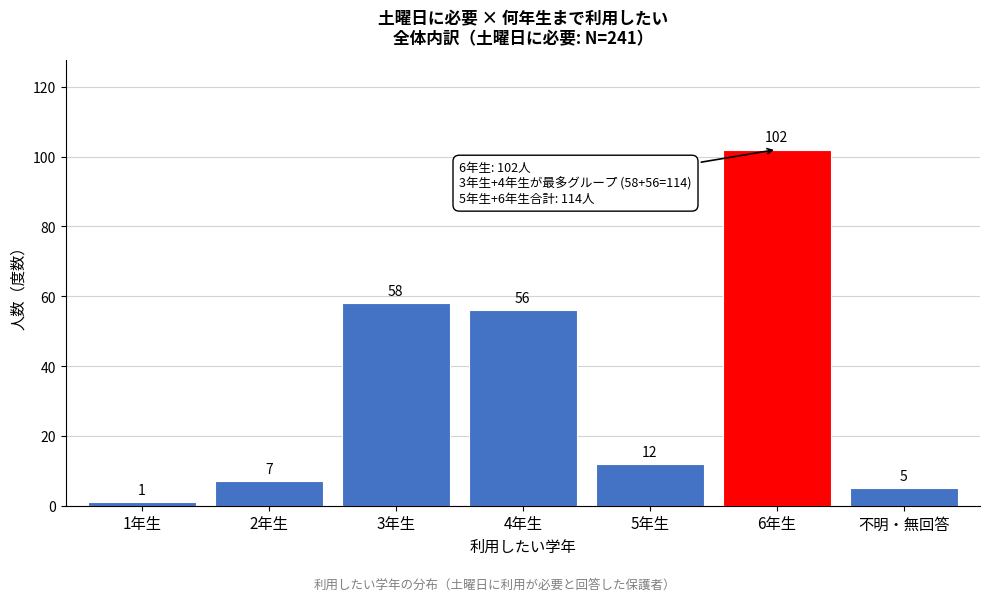

Reading left to right, transcribe all the data shown in this chart.

1年生=1	2年生=7	3年生=58	4年生=56	5年生=12	6年生=102	不明・無回答=5